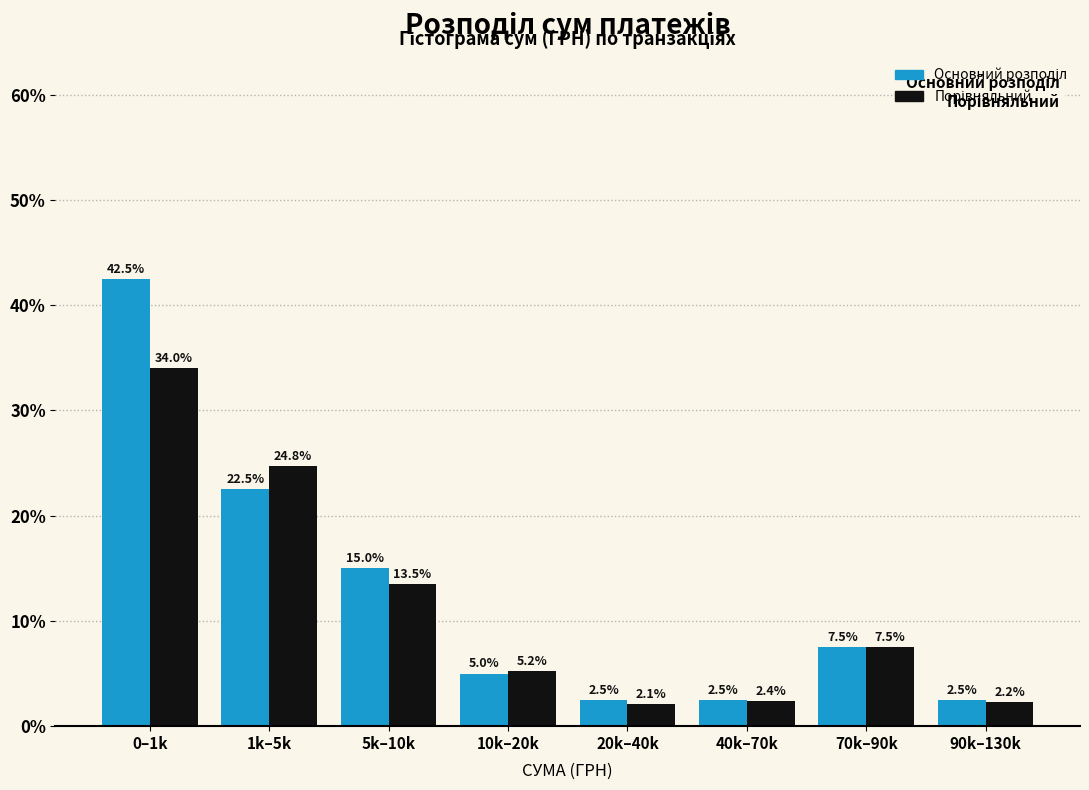

At which category is the sum across all series the highest?

0–1k